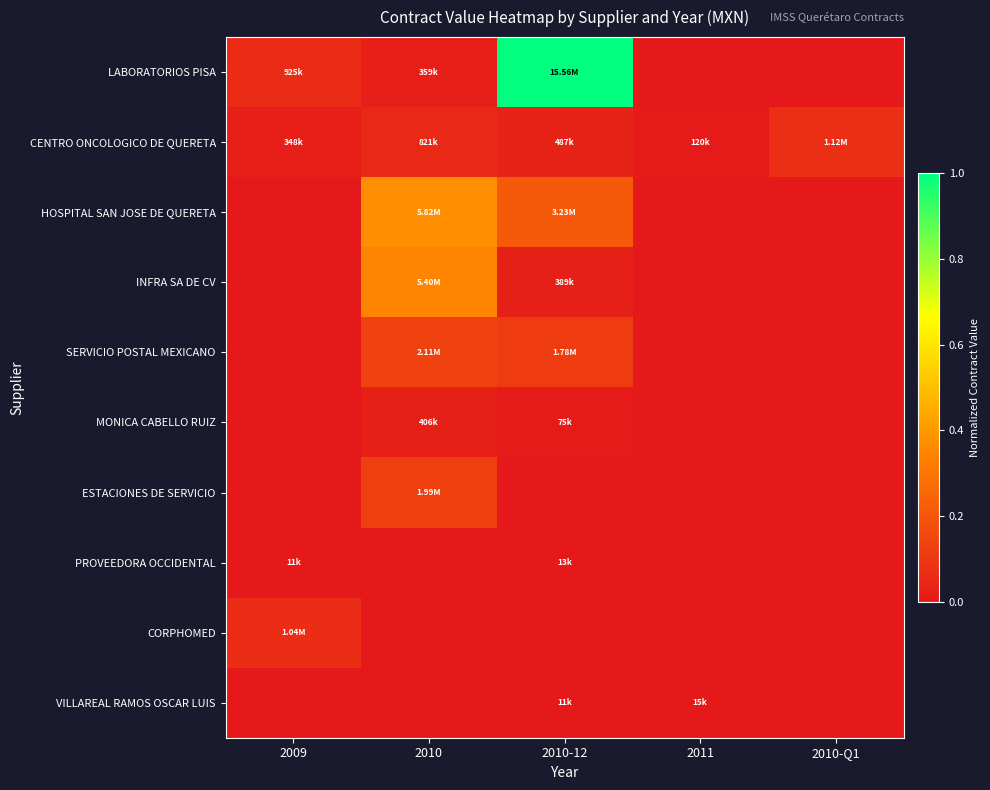

Count the number of categories in the chart.

5